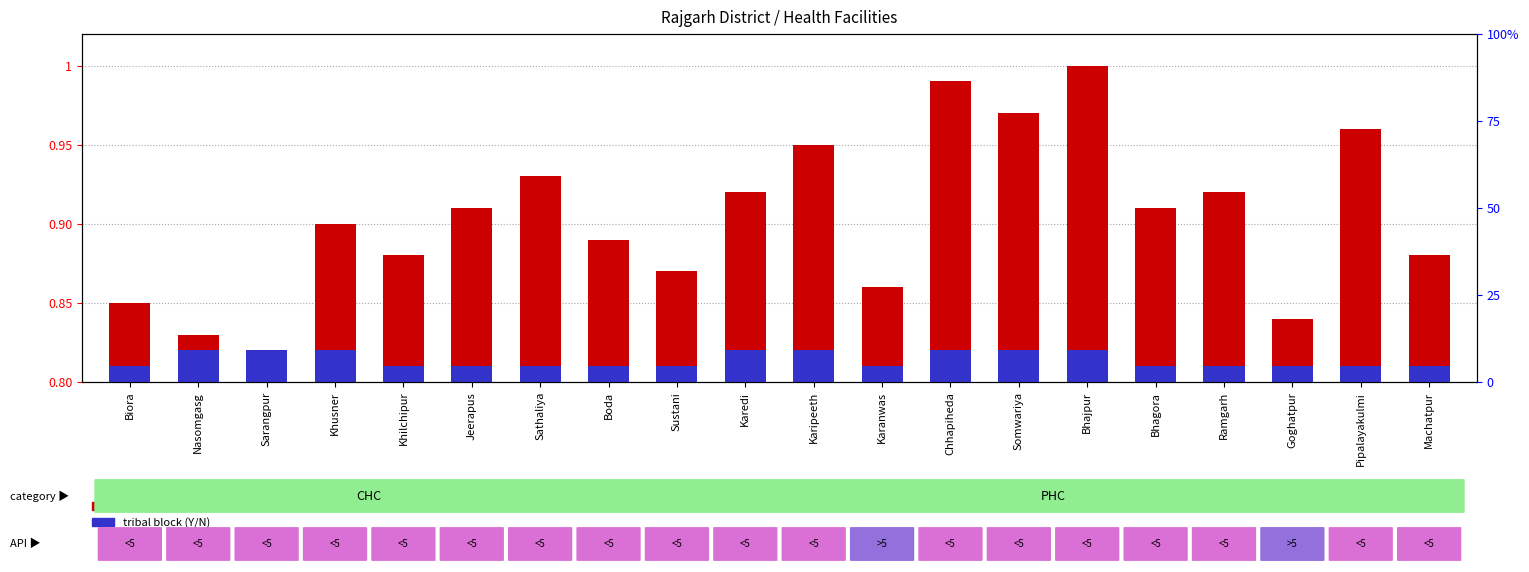

List the series in order of their overall mean, highest first.

facility count, tribal block (Y/N)